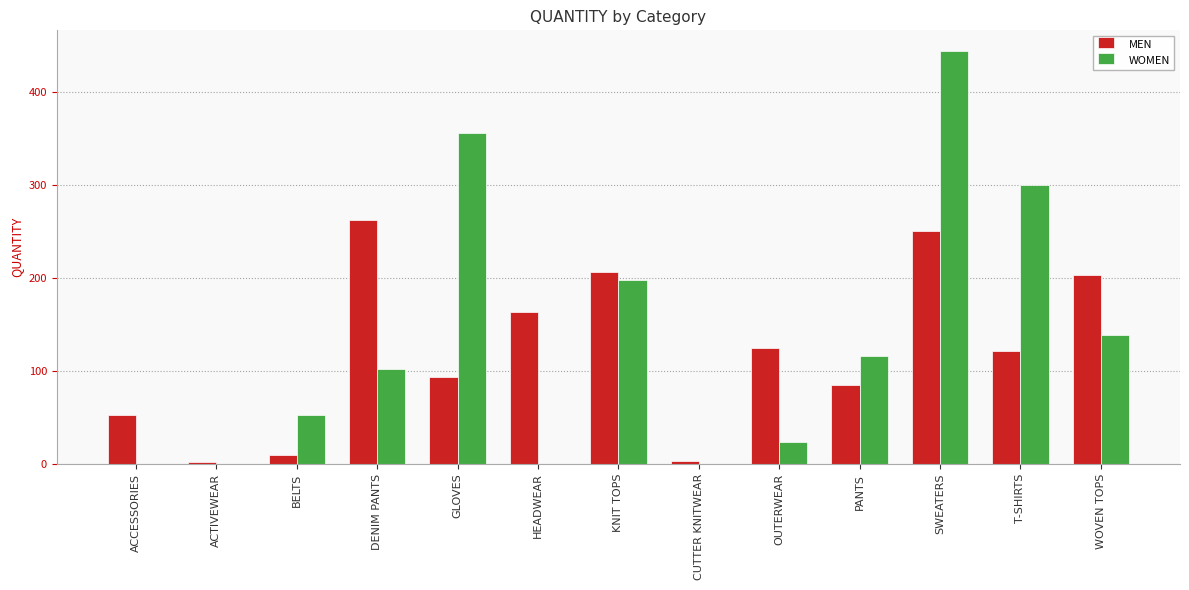

What is the maximum value shown in the chart?

444.0